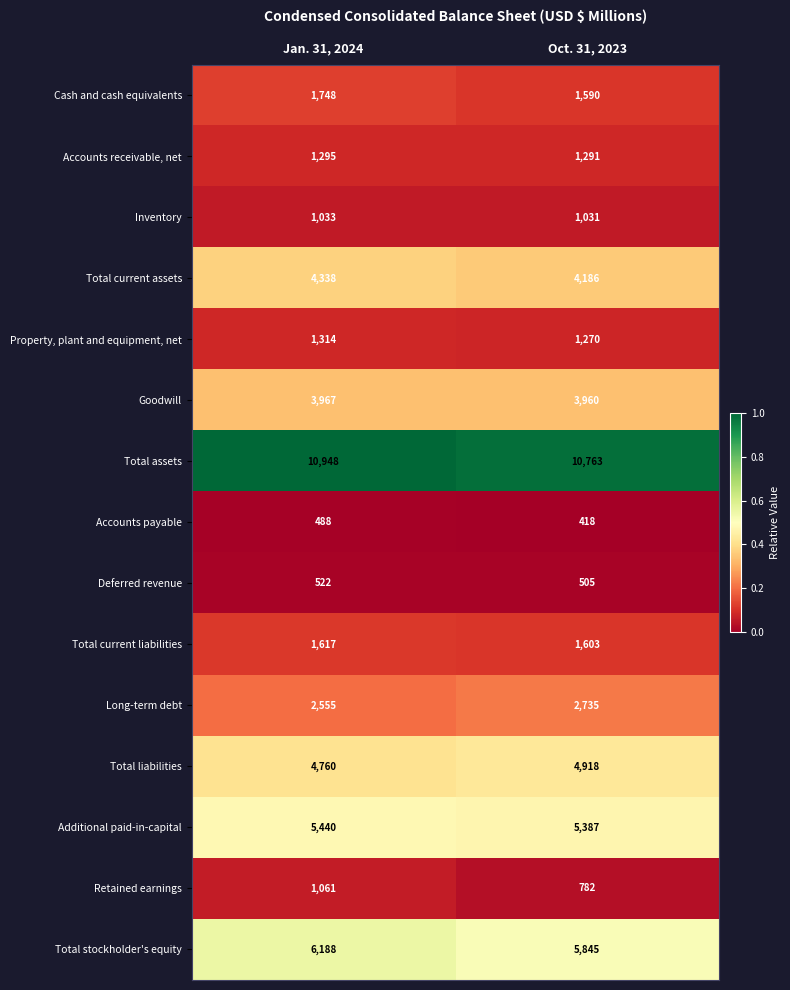

At which category does the chart reach its minimum across all series?

Oct. 31, 2023